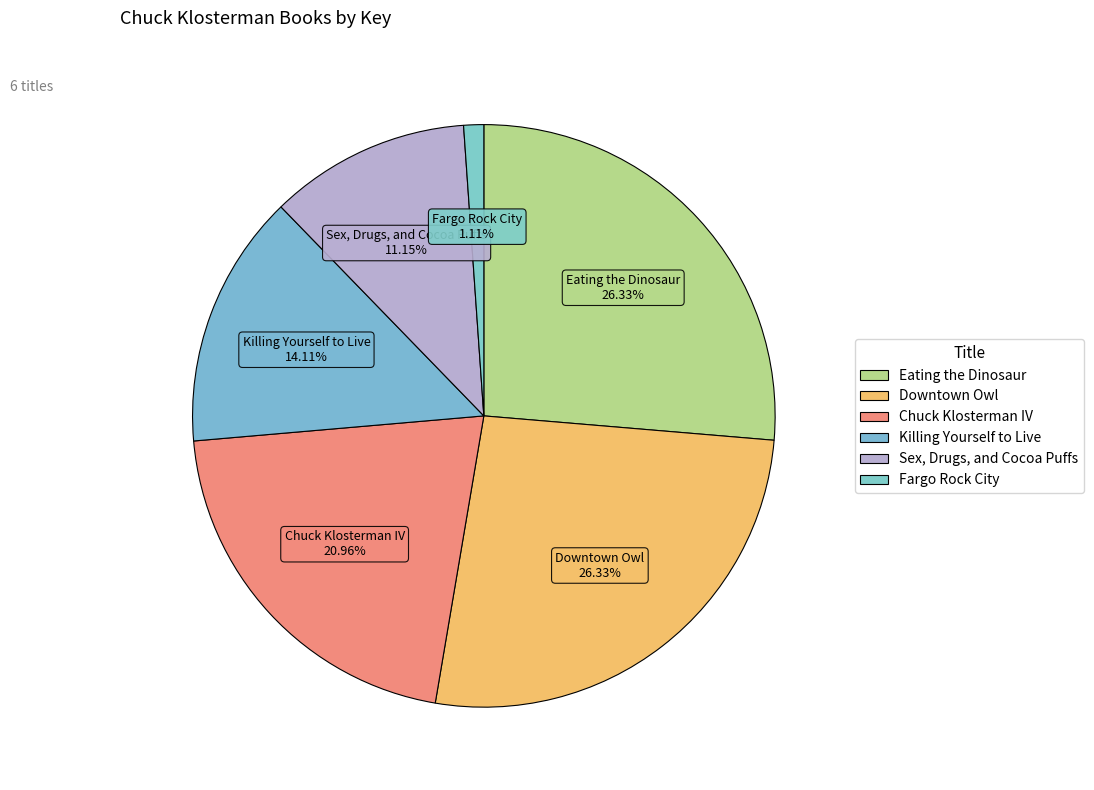

What is the largest slice in the pie chart?

Eating the Dinosaur